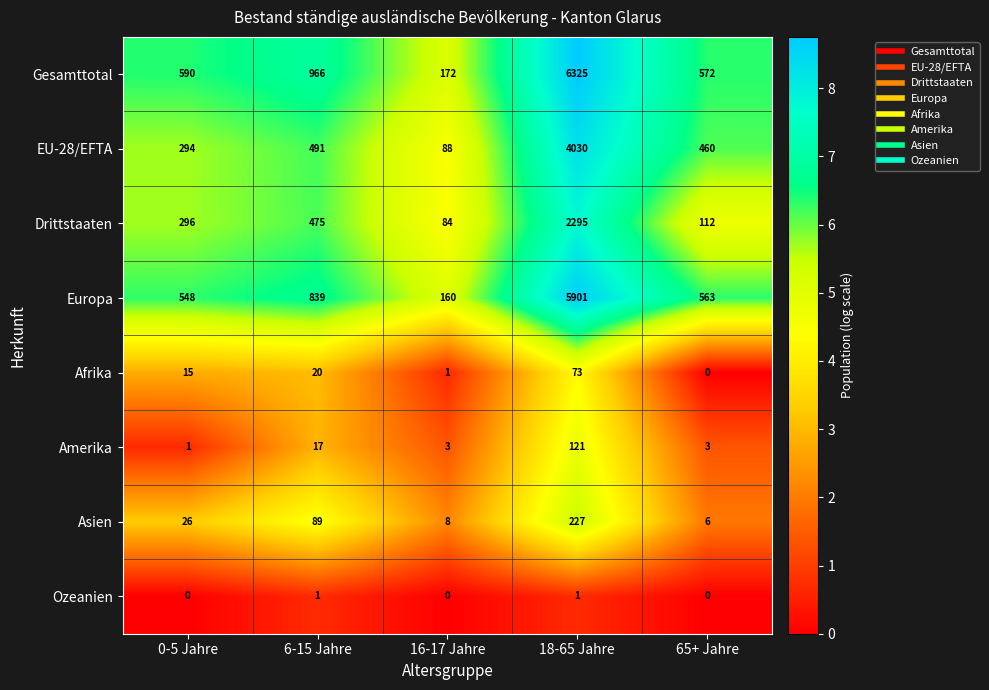

Which series has the largest range (max minus min)?

Gesamttotal